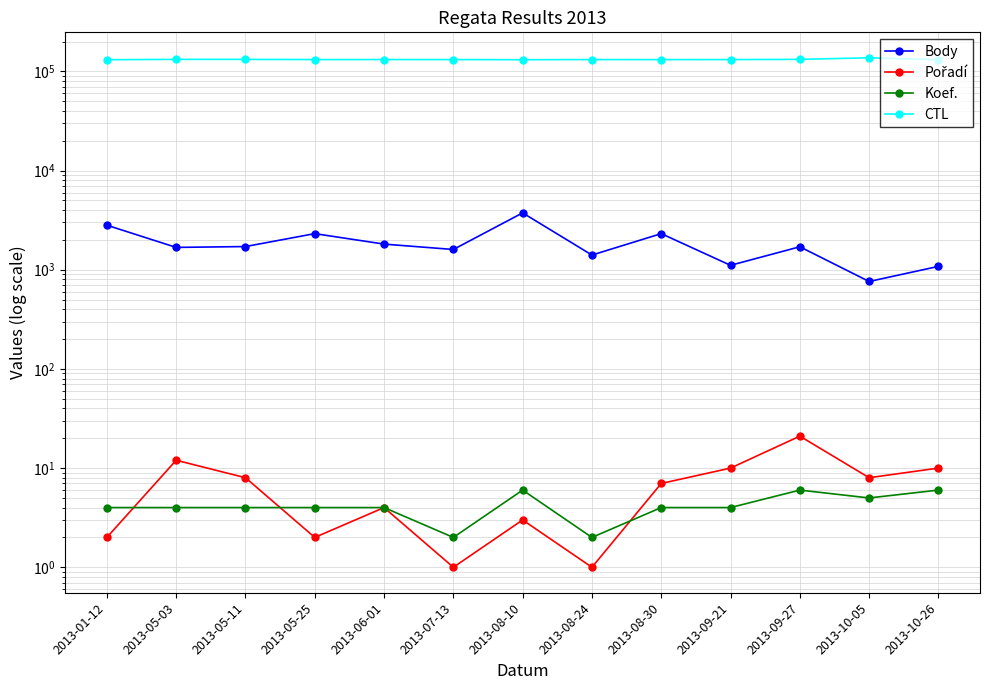

True or false: CTL has a value of 76898 at 2013-10-05.

False